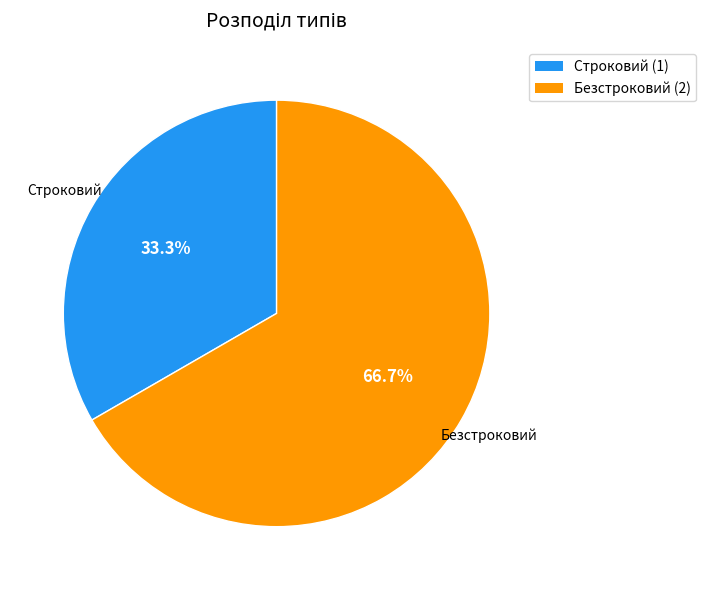

How many slices are in this pie chart?

2